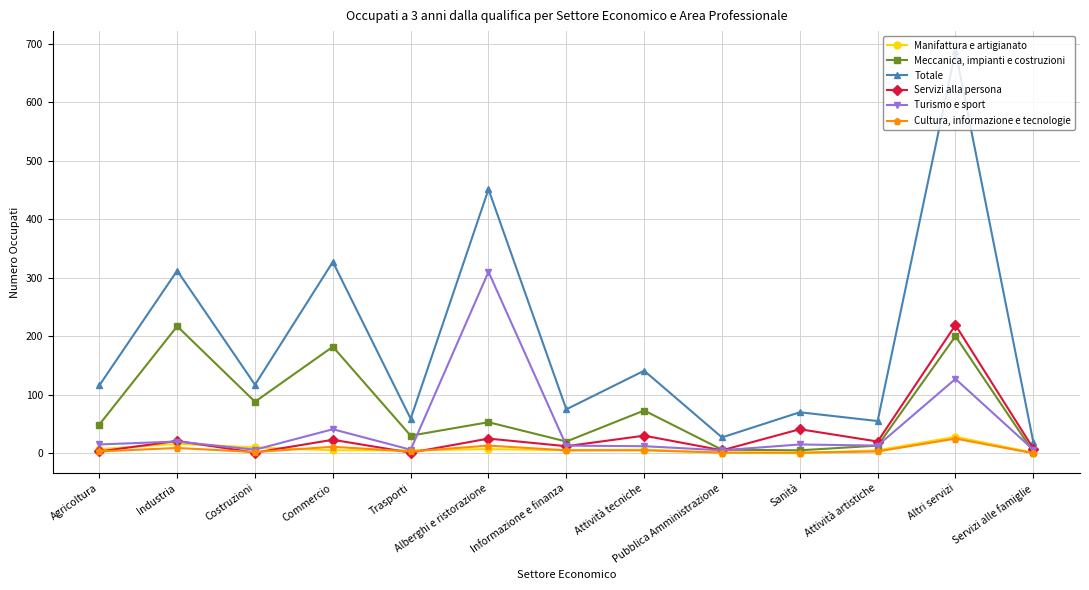

True or false: Totale and Manifattura e artigianato intersect in this chart.

False